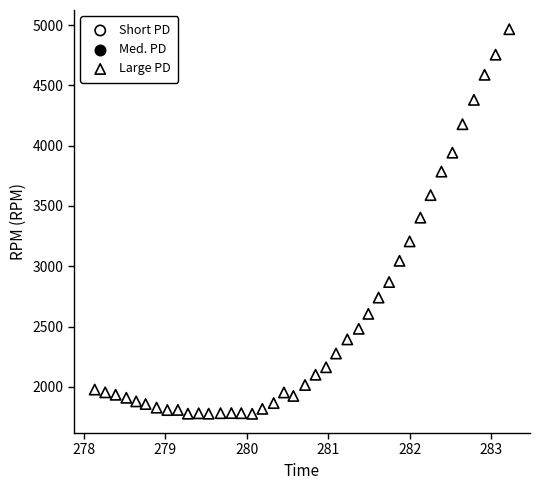

What is the range of Y values (max minus min)?

3190